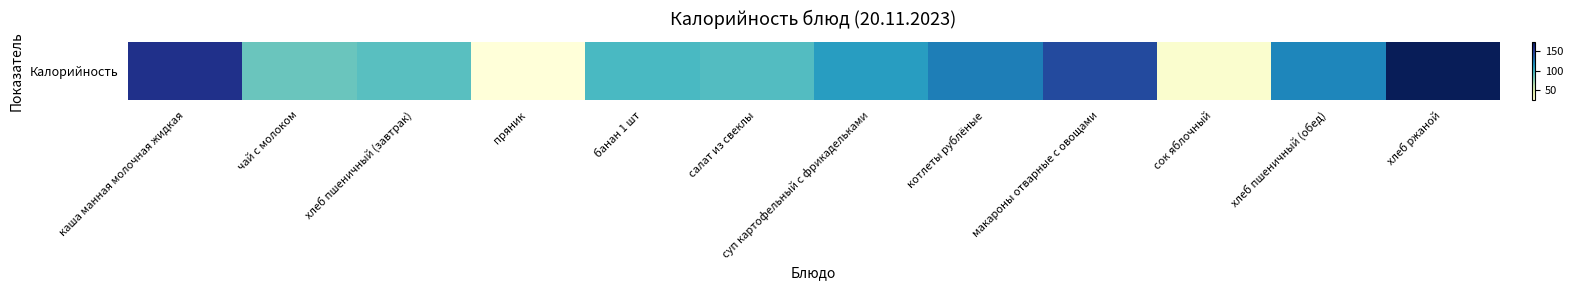

Count the number of data series in this chart.

1